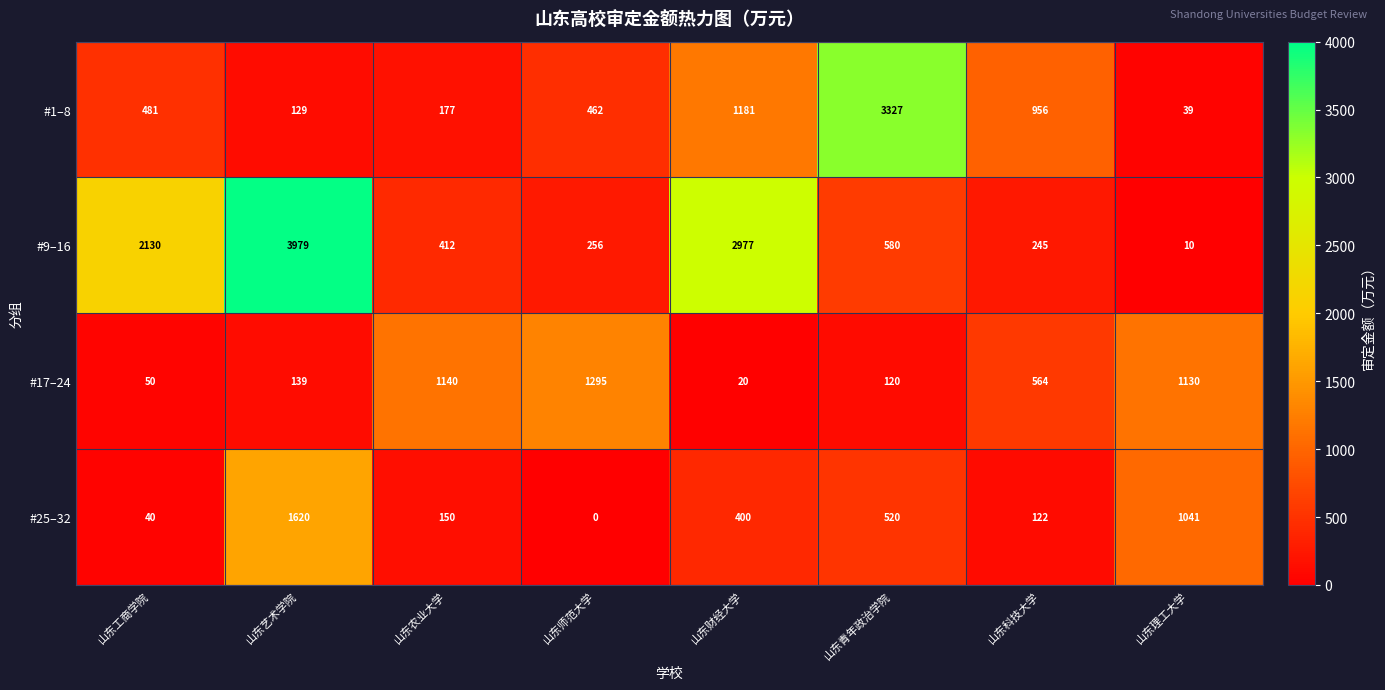

Count the number of categories in the chart.

8